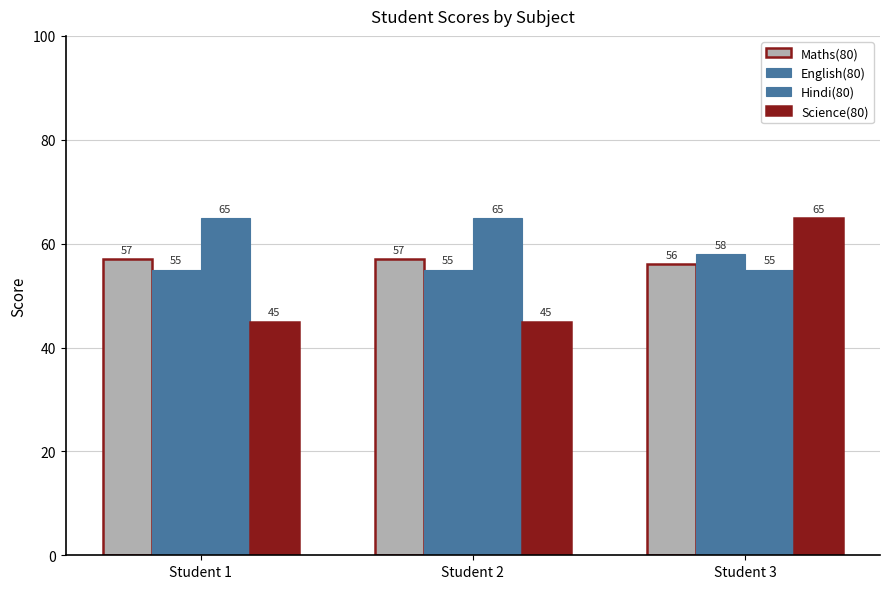

Count the number of categories in the chart.

3